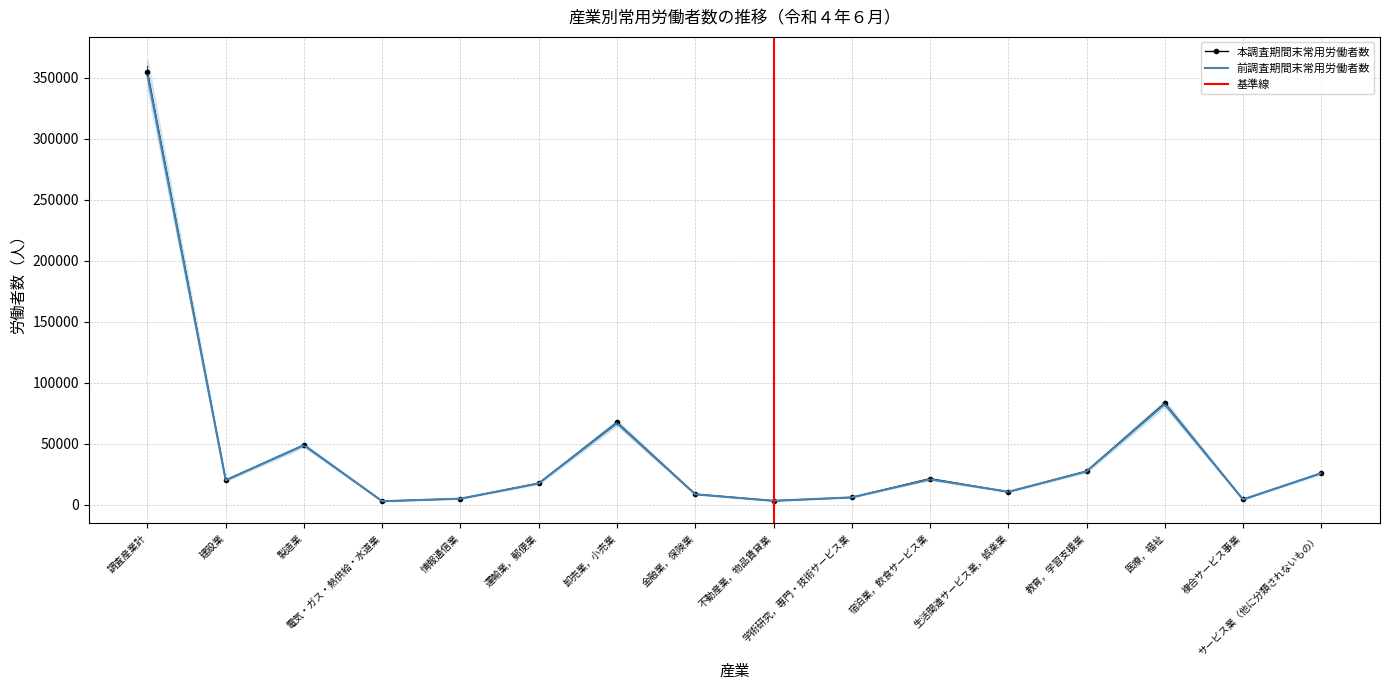

What is the lowest value of the 本調査期間末常用労働者数 series?

3030